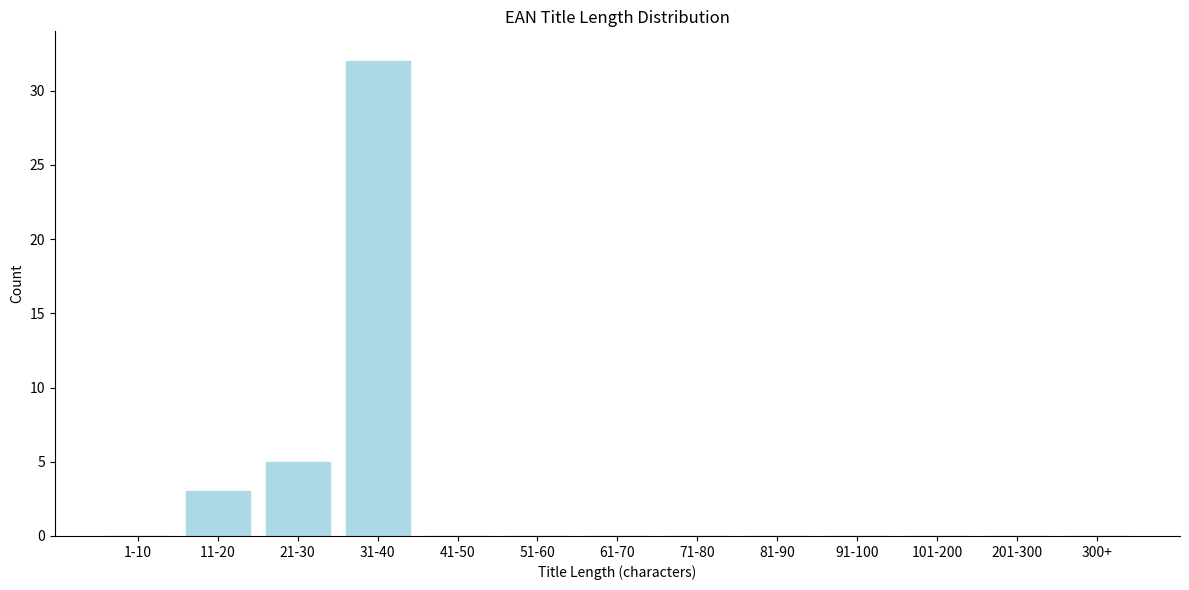

Reading left to right, transcribe all the data shown in this chart.

1-10=0	11-20=3	21-30=5	31-40=32	41-50=0	51-60=0	61-70=0	71-80=0	81-90=0	91-100=0	101-200=0	201-300=0	300+=0